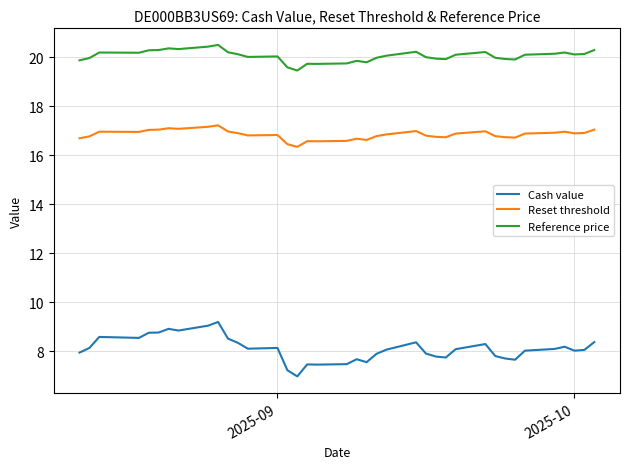

Which series has the largest total across all categories?

Reference price